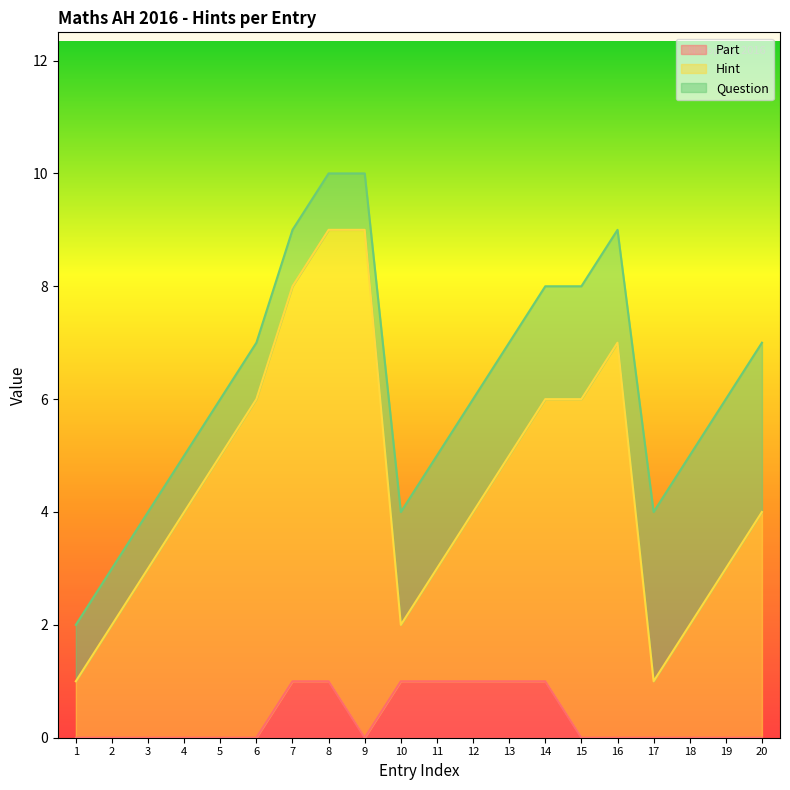

Is the value of Hint at 10 greater than the value of Part at 6?

Yes